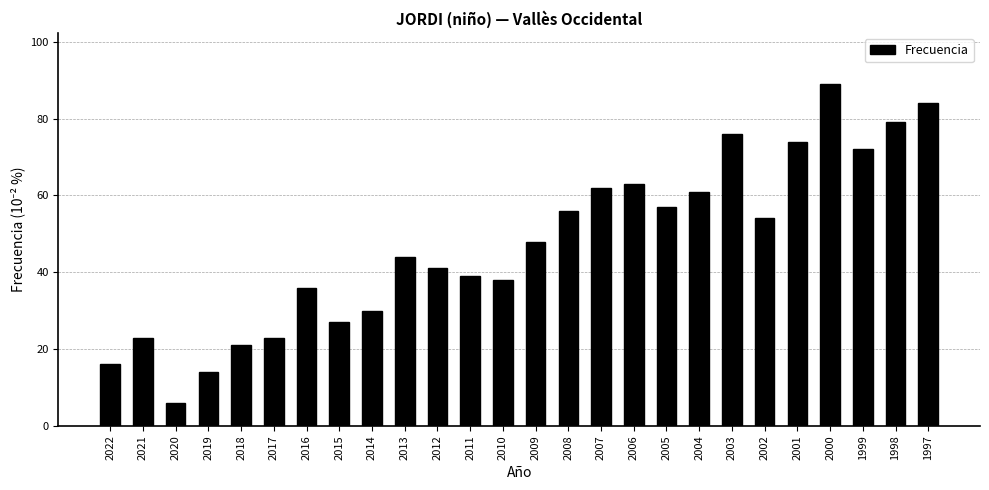

What is the minimum value shown in the chart?

6